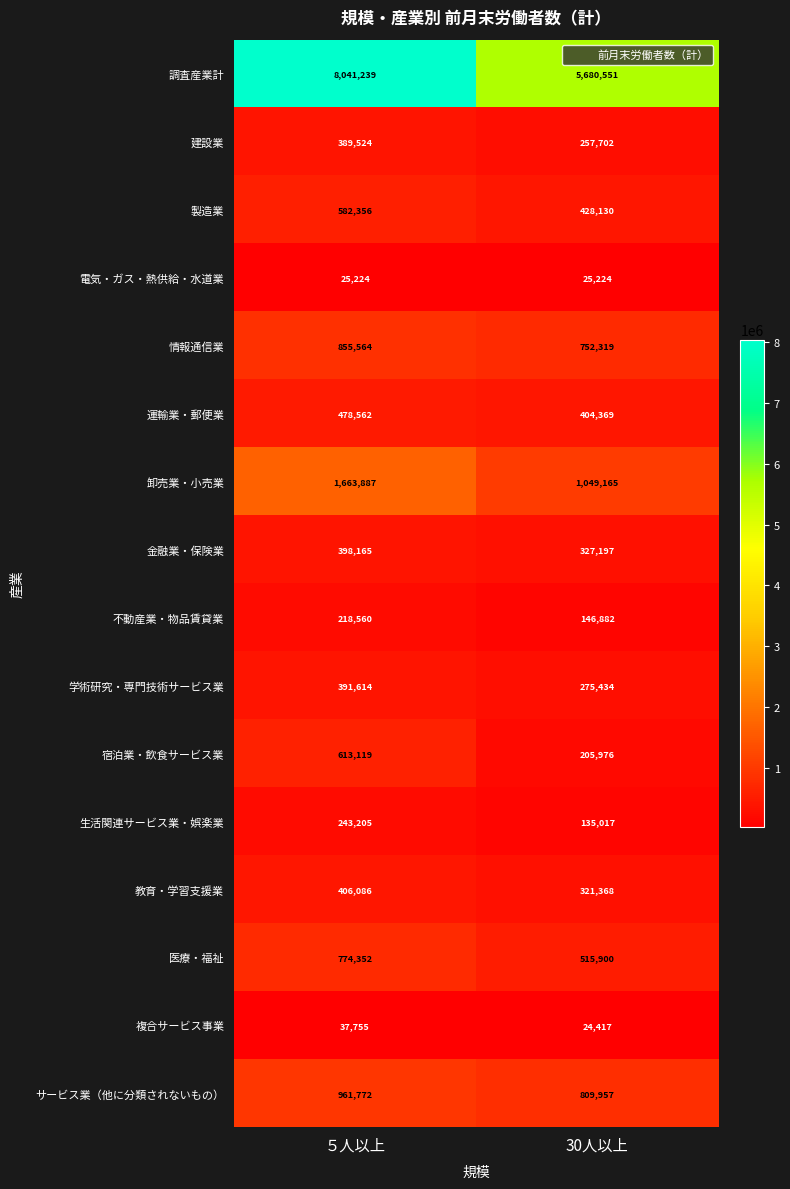

The 情報通信業 series shows 855564 at ５人以上. True or false?

True